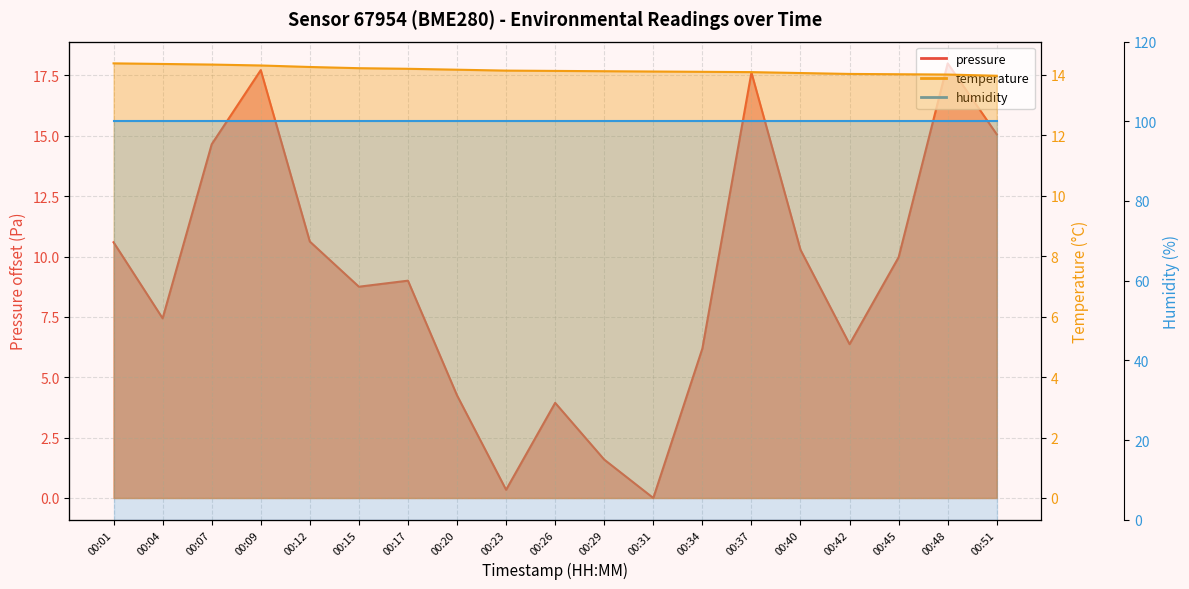

What is the minimum value for temperature?

14.0